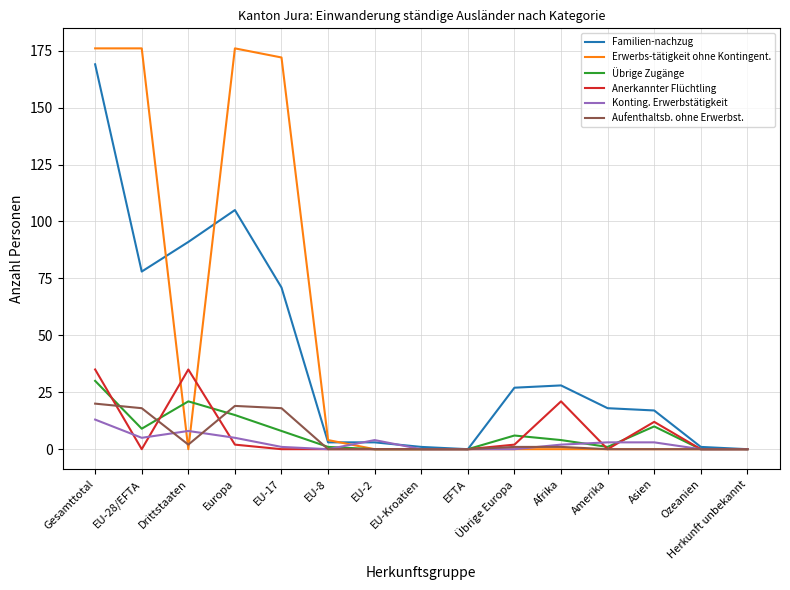

How many values in the Übrige Zugänge series are below 4?

7